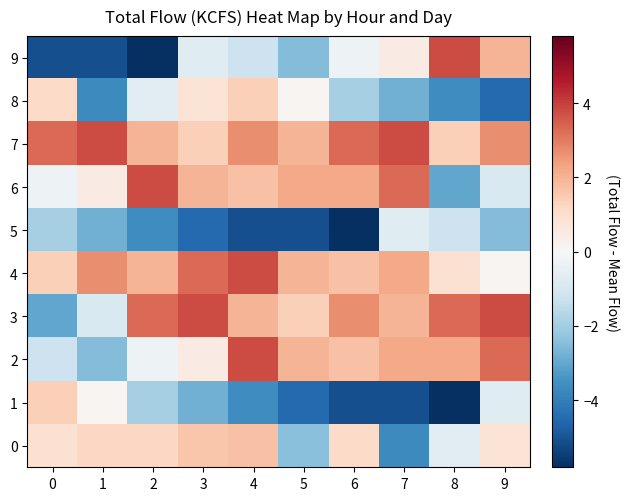

Which category has the highest value across all series?

4